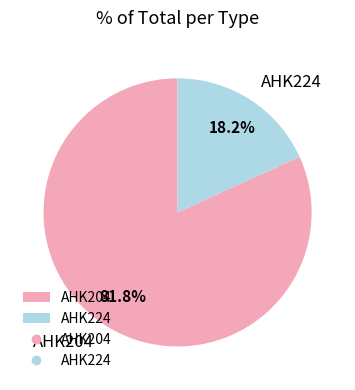

Between AHK224 and AHK204, which is larger?

AHK204